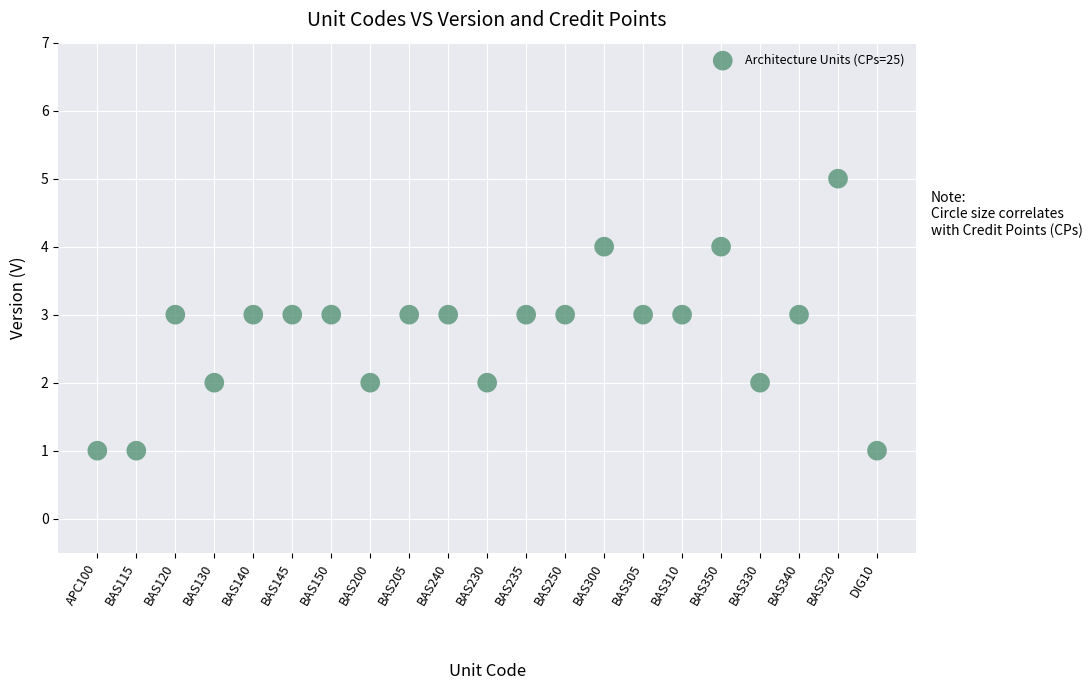

What is the range of X values (max minus min)?

20